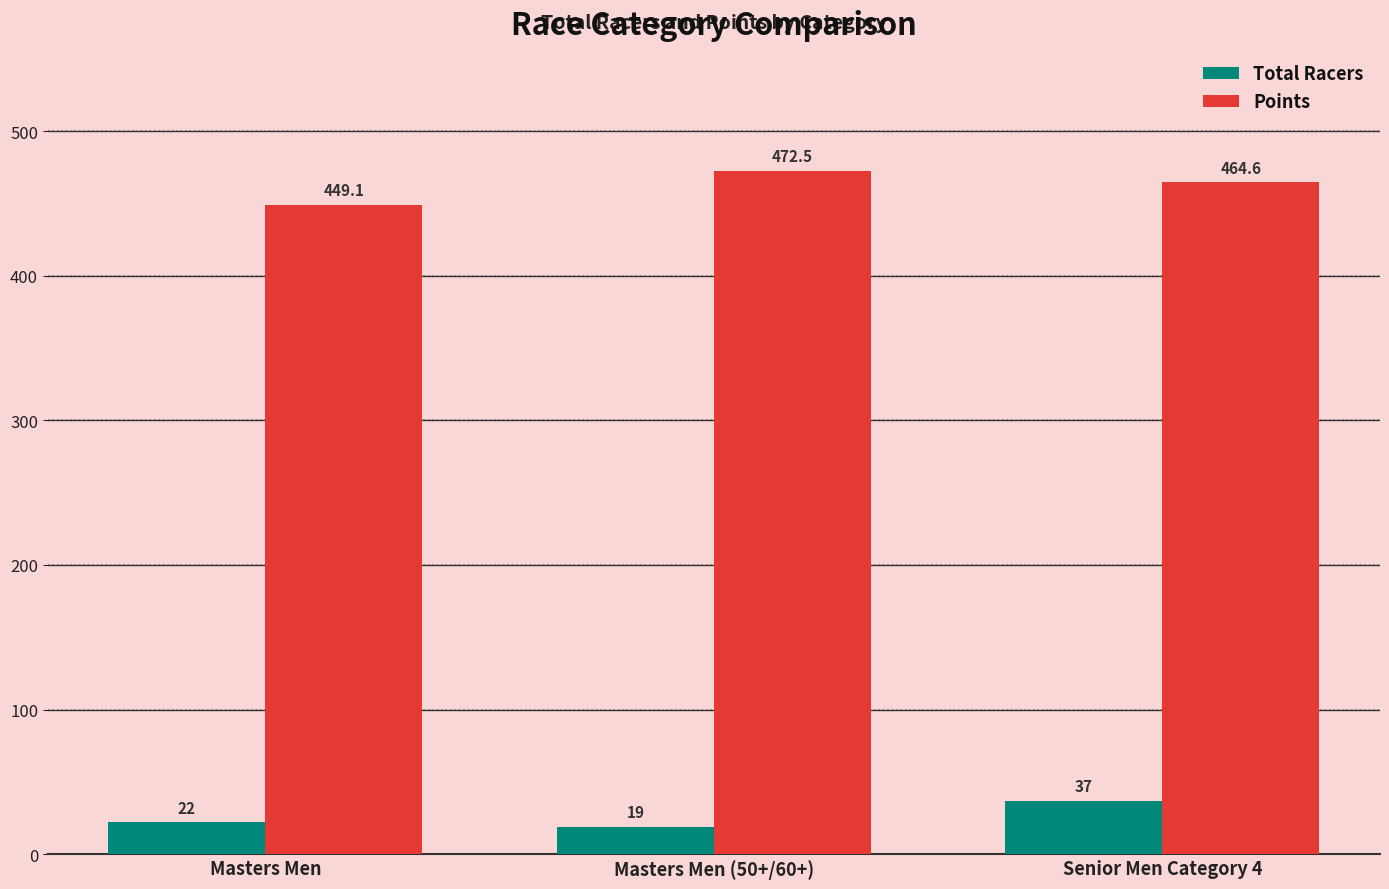

Rank the series by their average value, from lowest to highest.

Total Racers, Points